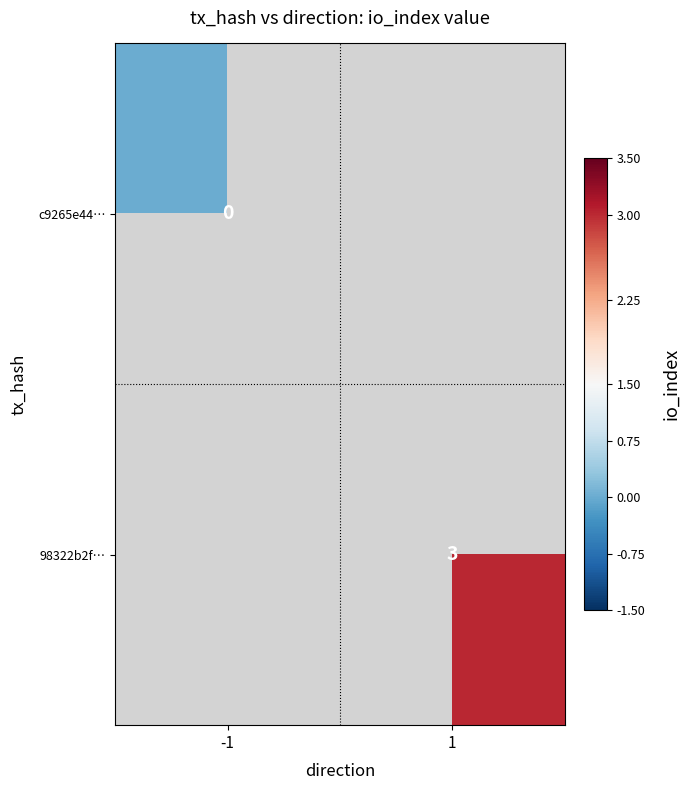

How many categories are shown in the chart?

2